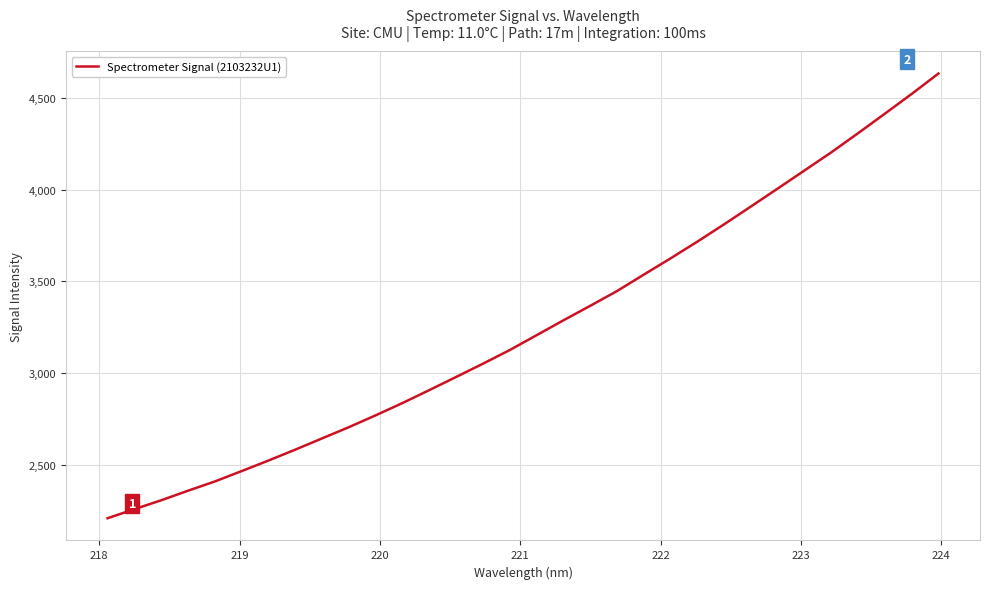

What is the difference between the maximum and second lowest values?

2375.6